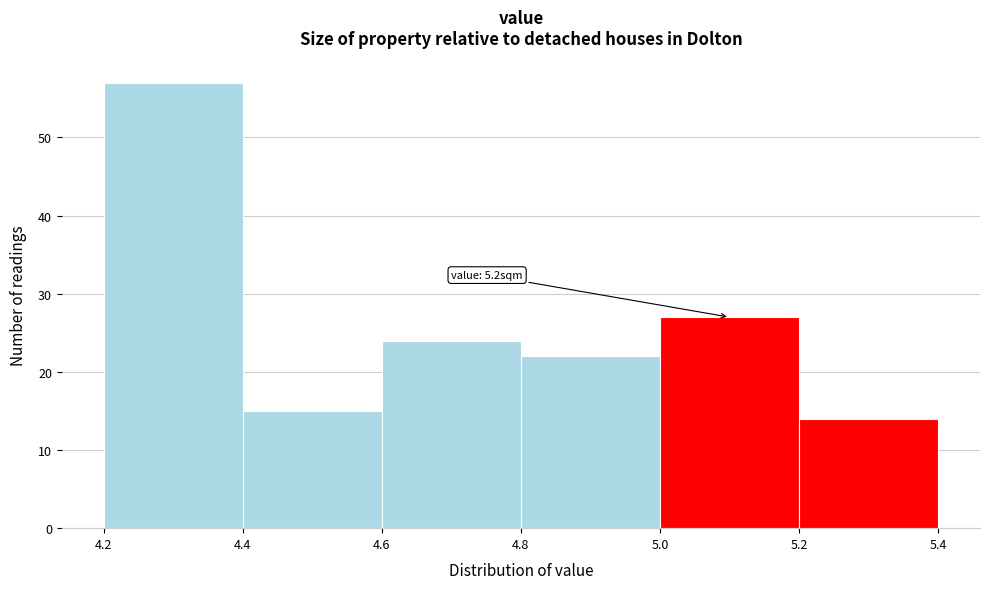

Which range on the x-axis has the tallest bar?

4.2 to 4.4